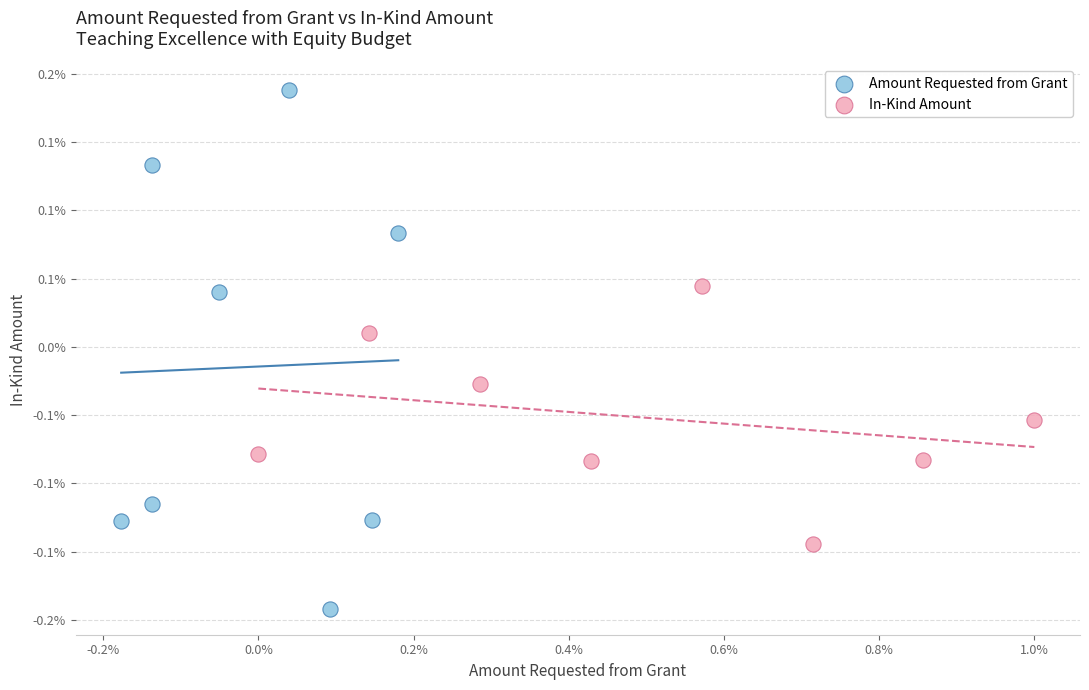

What are all the series names shown in the legend?

Amount Requested from Grant, In-Kind Amount